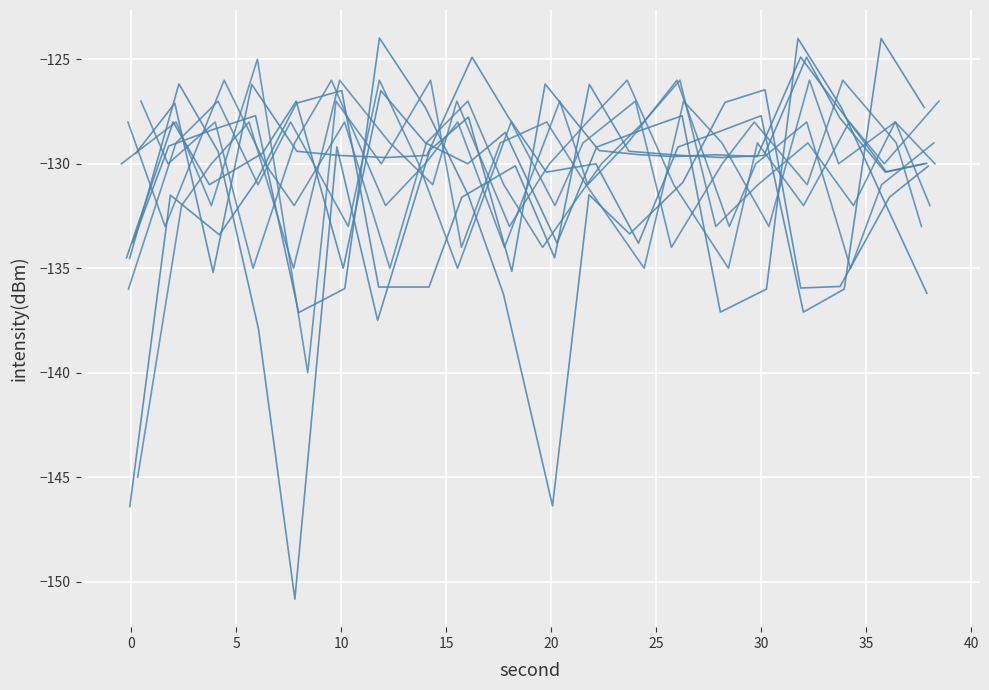

How many data points in intensity_per_minute_0 are above -129?

5